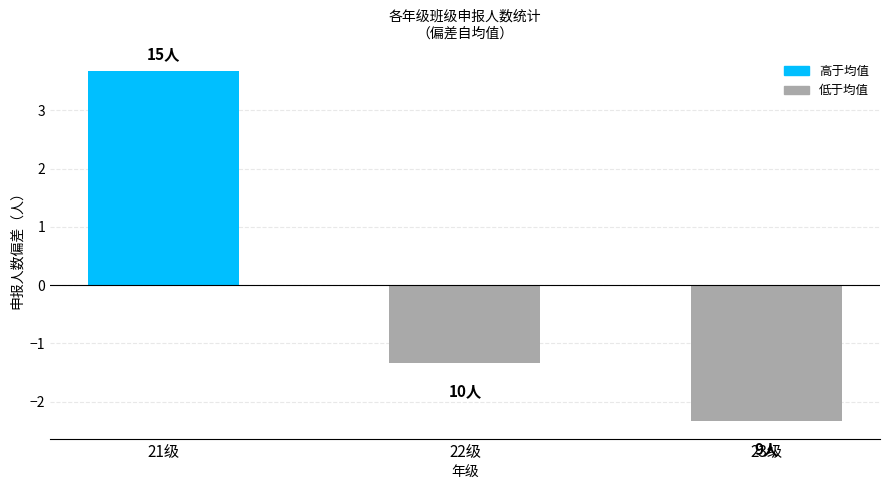

List the labels in order of value, largest first.

21级, 22级, 23级